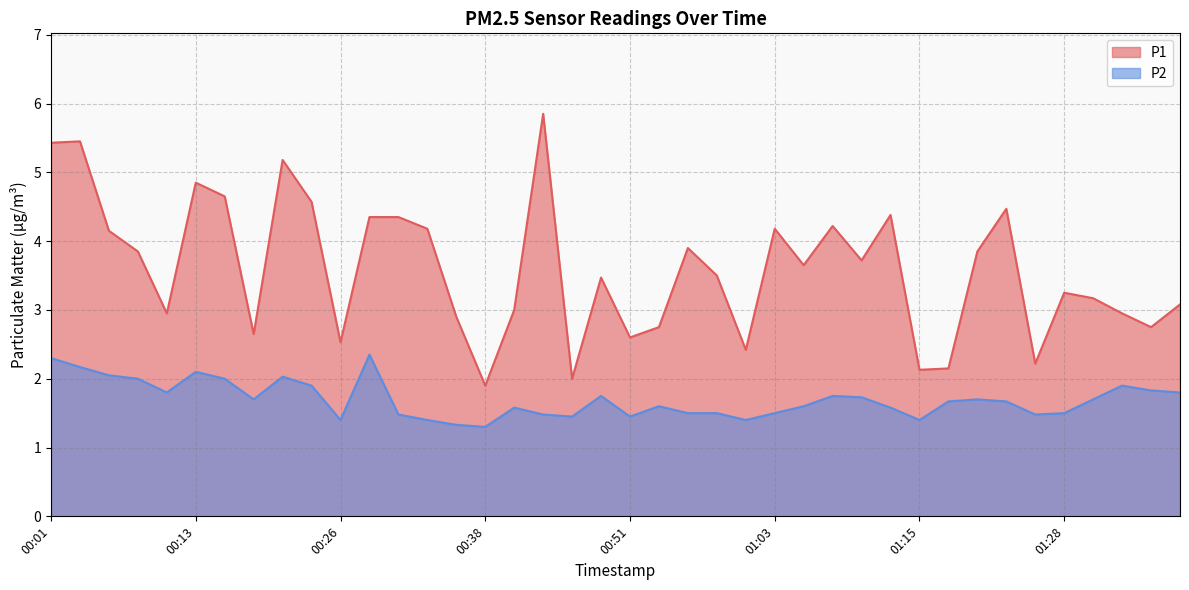

Which series has the largest range (max minus min)?

P1